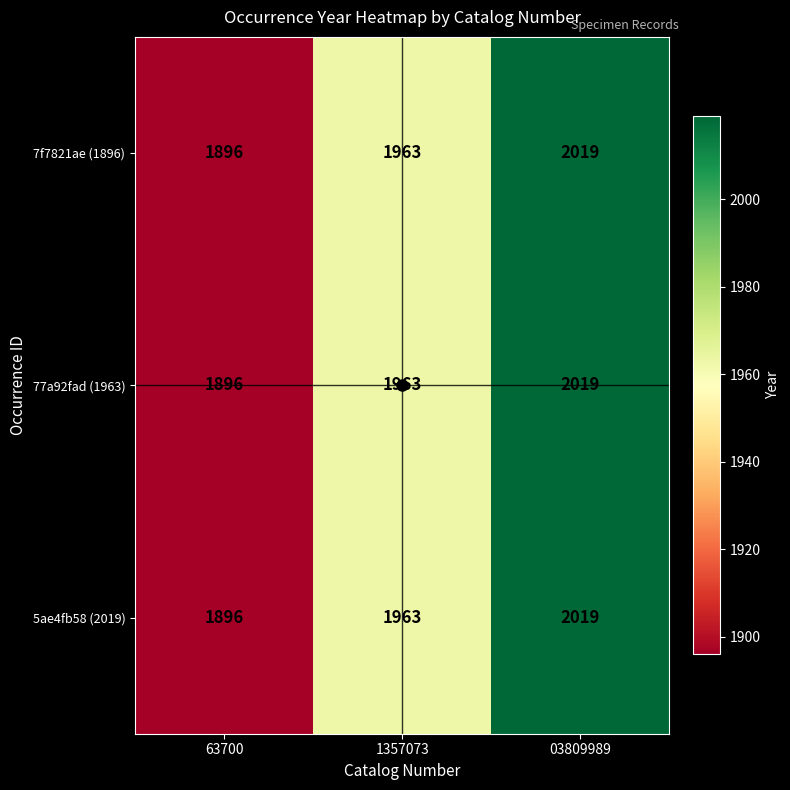

Which category has the highest value in the 5ae4fb58 (2019) series?

03809989